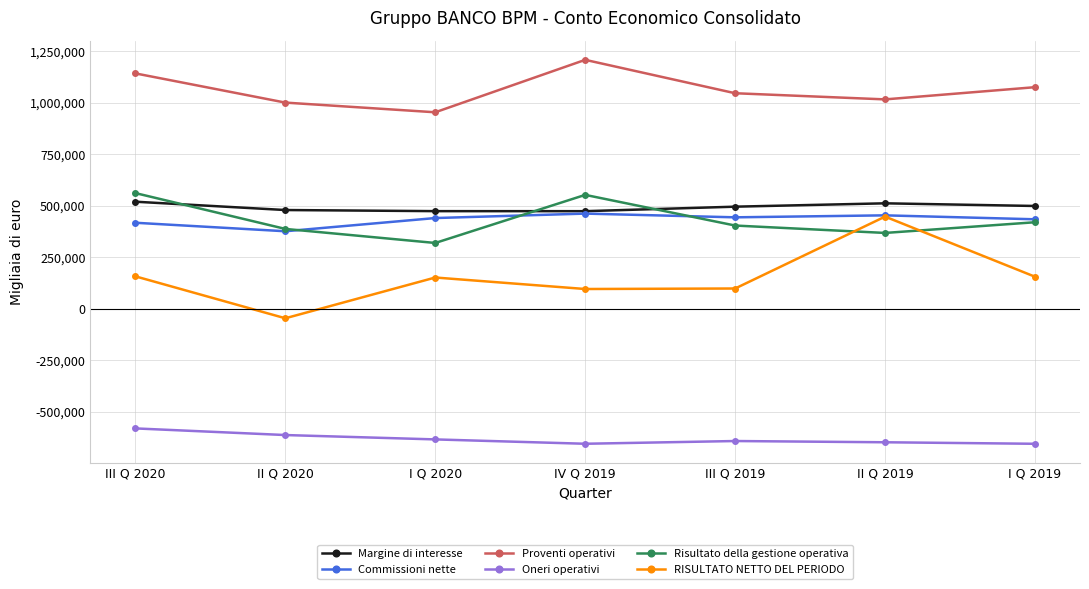

What position from the left is III Q 2020?

1